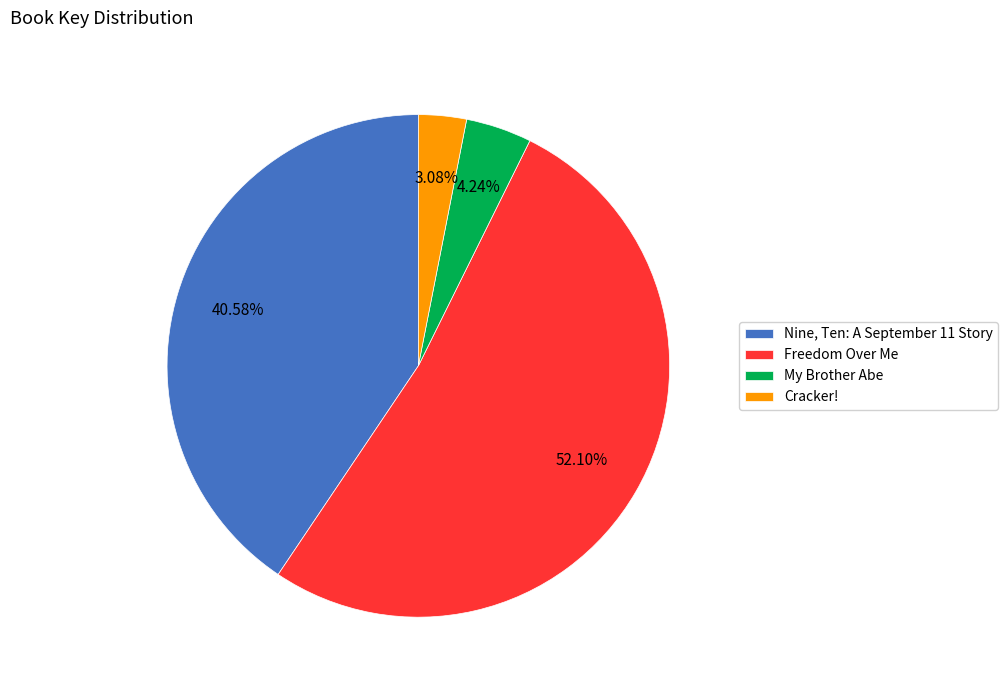

Rank the categories by value from highest to lowest.

Freedom Over Me, Nine, Ten: A September 11 Story, My Brother Abe, Cracker!